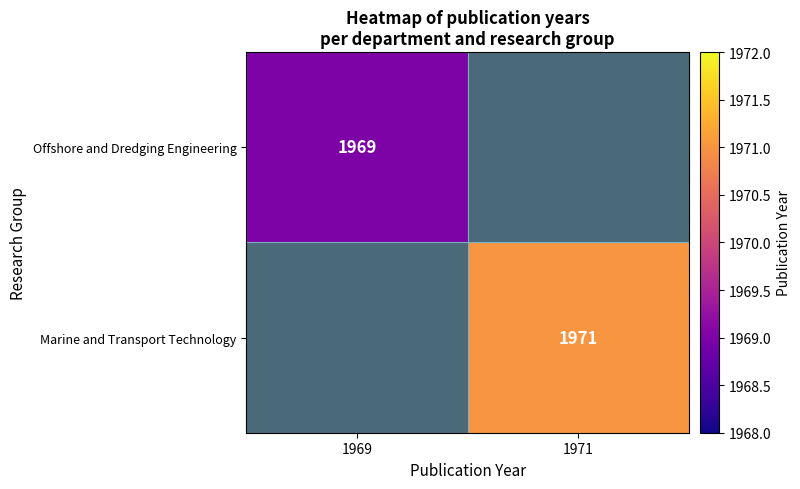

The Offshore and Dredging Engineering series shows 1969 at 1969. True or false?

True